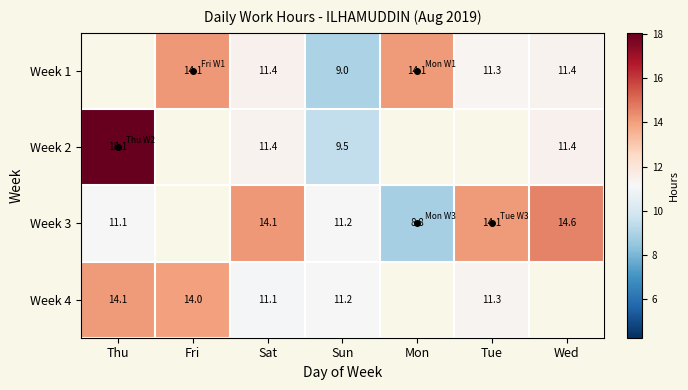

How many values in Week 2 are above zero?

4